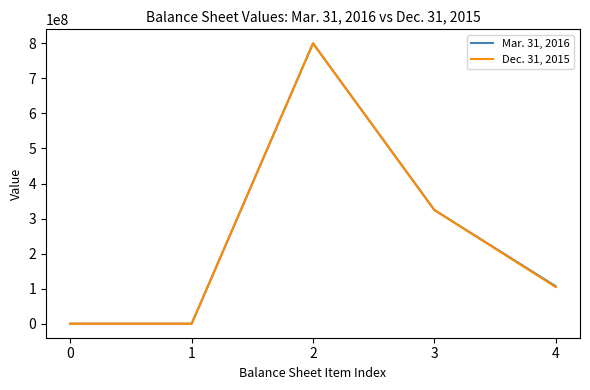

True or false: Dec. 31, 2015 has a value of 491290804 at 3.

False